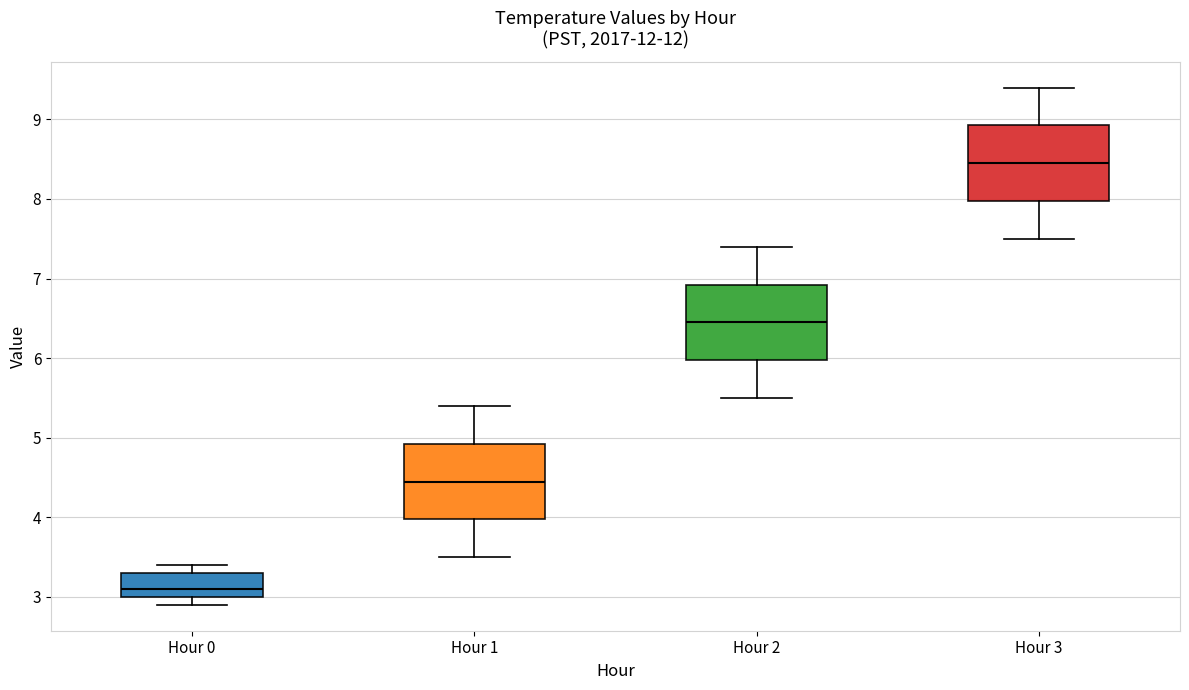

Where is the upper edge of the box for Hour 3 on the y-axis? The values are not printed on the chart, so give them approximately, as read against the axis.

8.9